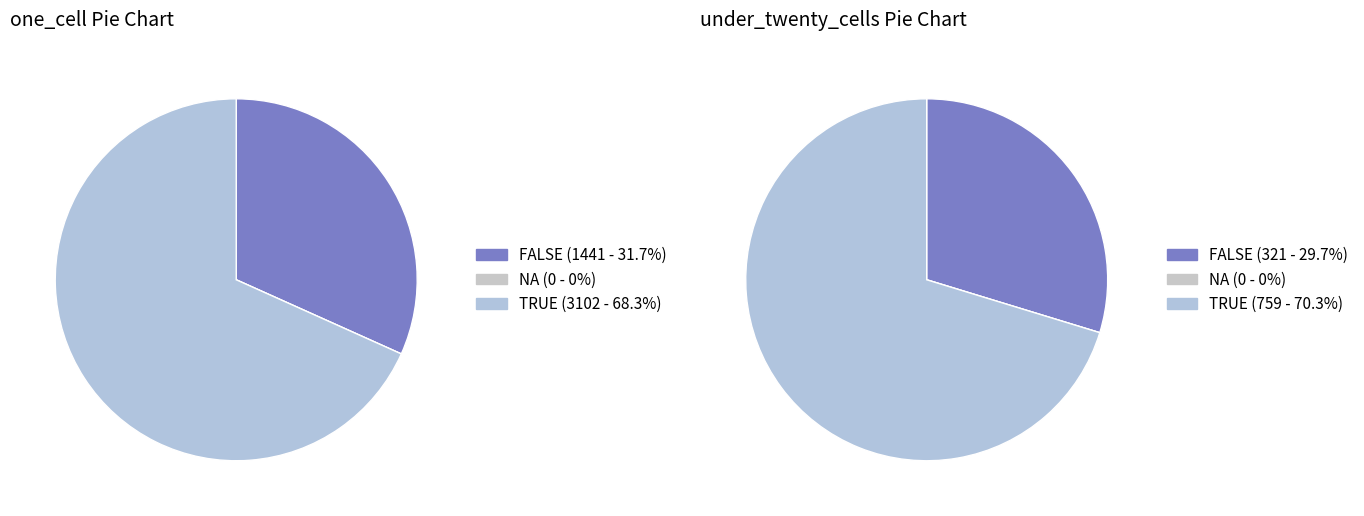

The 6 slice represents 17% of the pie. True or false?

False